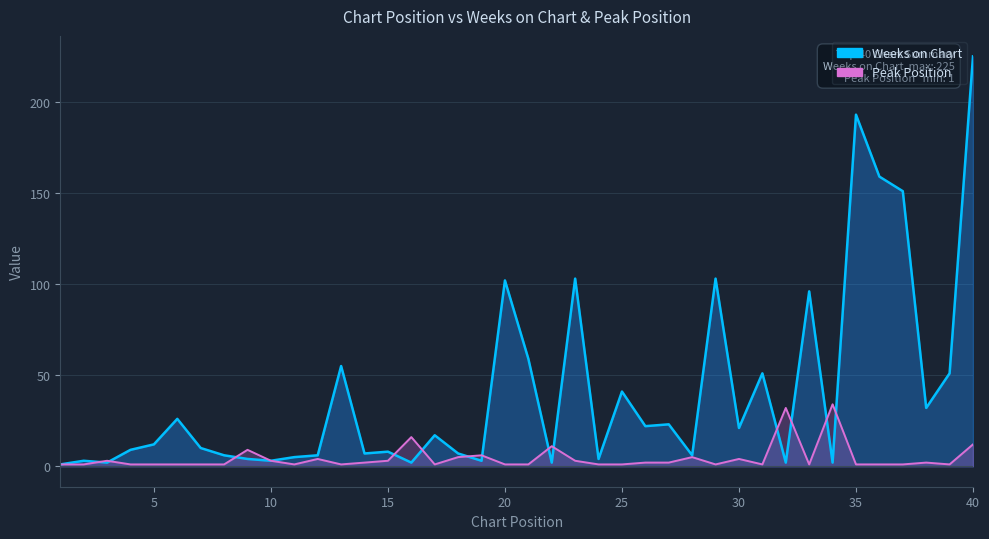

What is the value of the Weeks on Chart point at the 36th from the left?

159